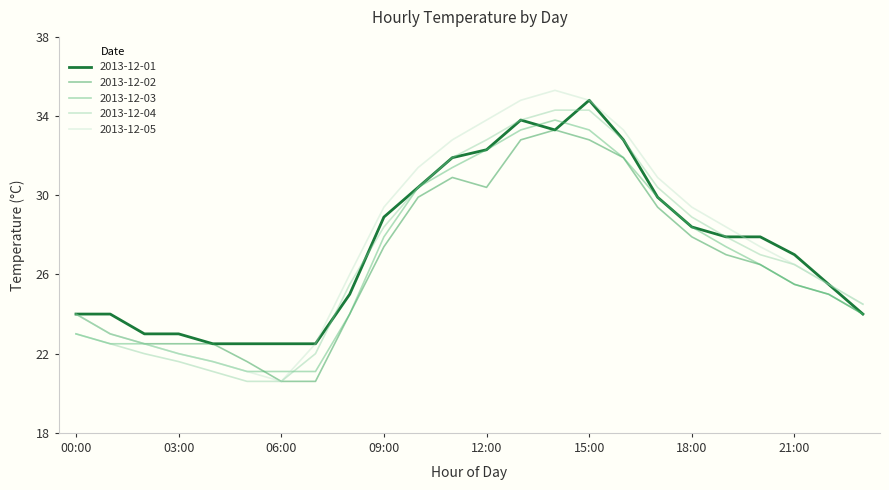

Which series has the widest spread of values?

2013-12-05